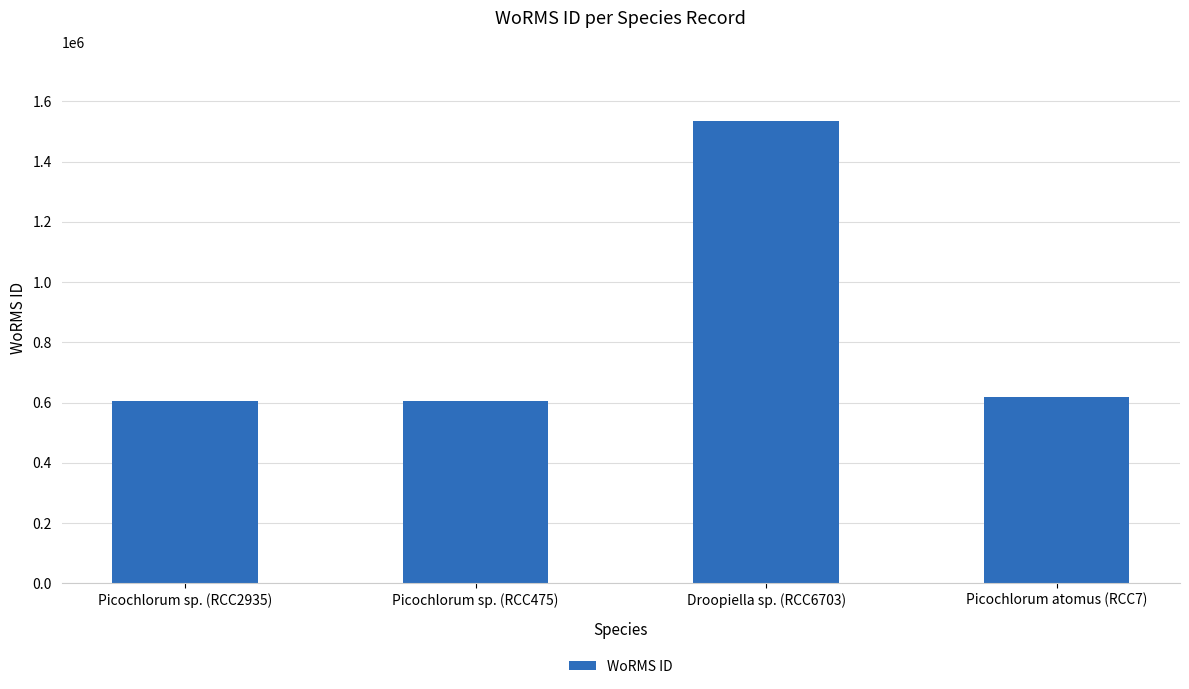

What is the ratio of the value at Droopiella sp. (RCC6703) to the value at Picochlorum atomus (RCC7)?

2.5